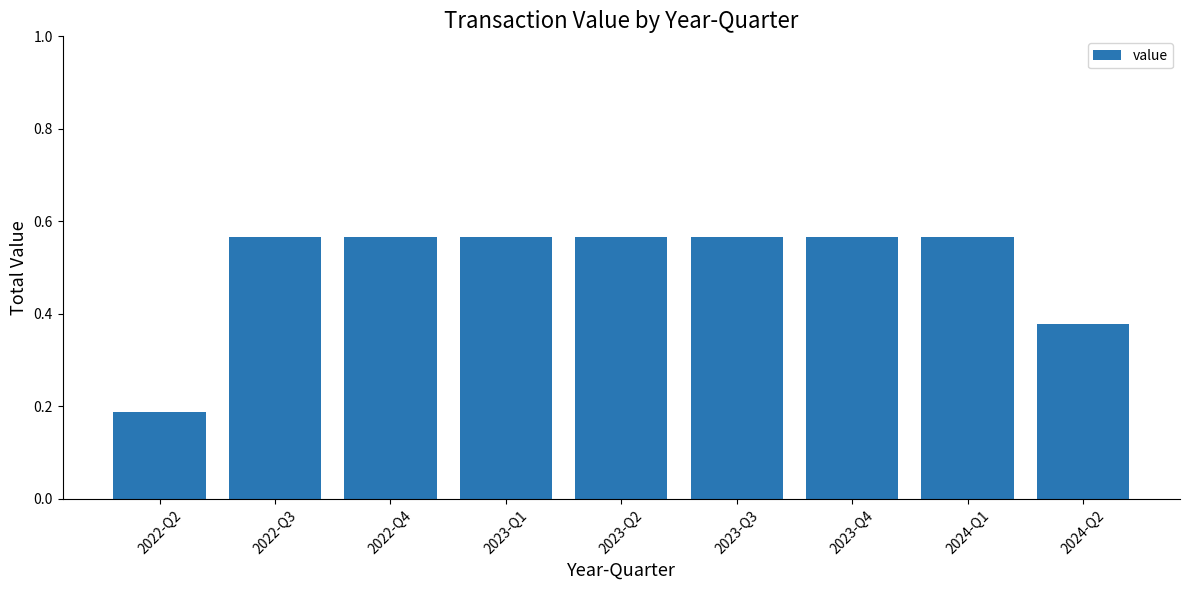

At which category does the chart reach its minimum across all series?

2022-Q2